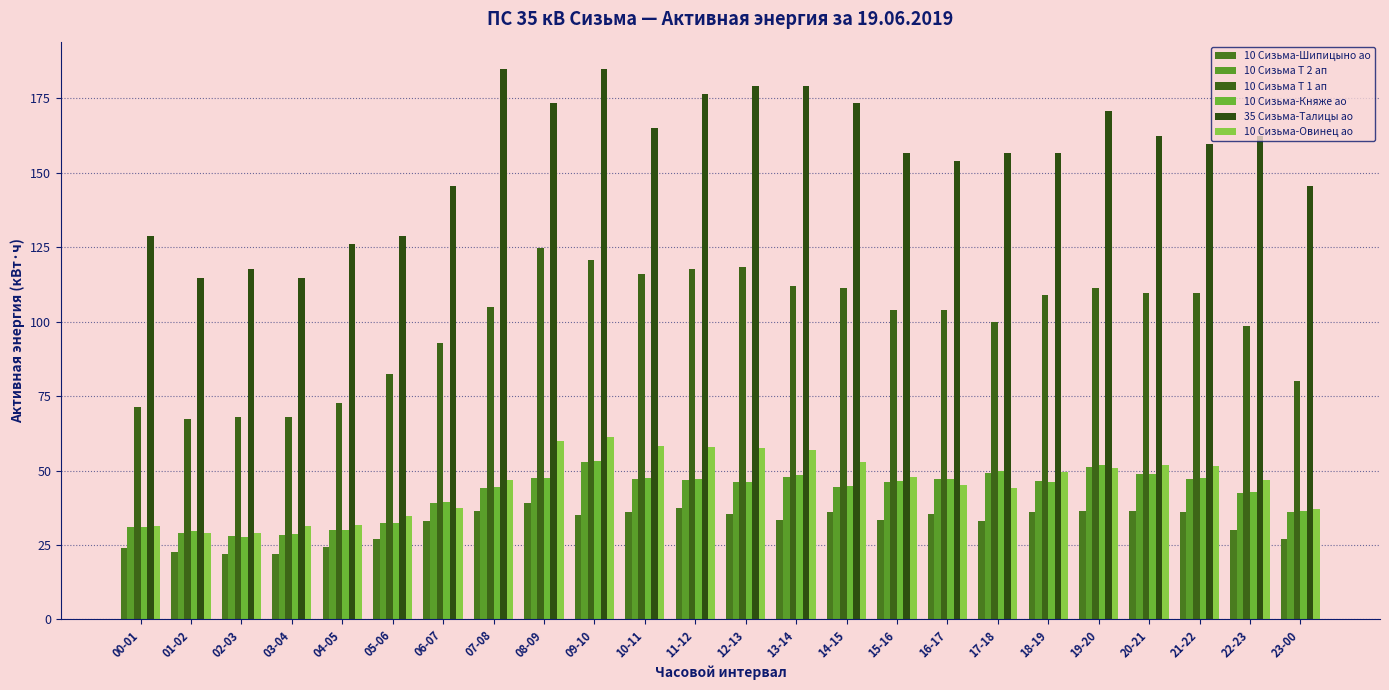

What is the difference between the 10 Сизьма Т 2 ап values at 22-23 and 11-12?

4.4